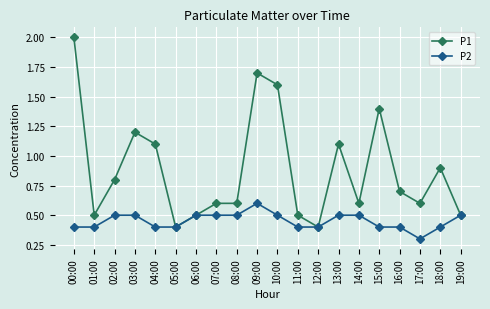

List the series in order of their overall mean, lowest first.

P2, P1